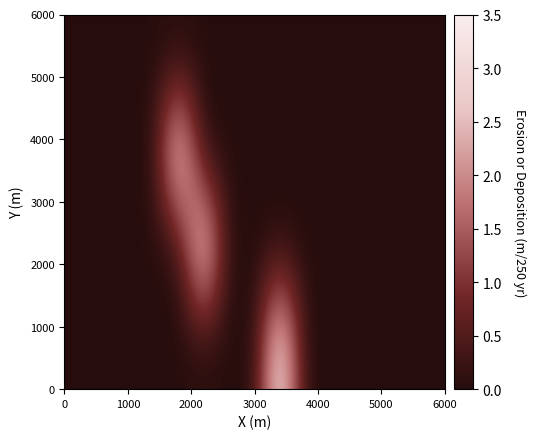

Count the number of data series in this chart.

4